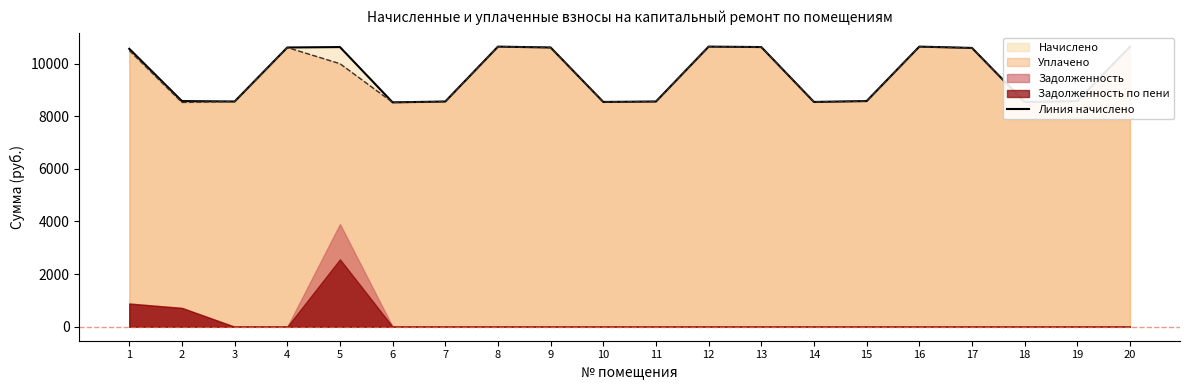

List the labels in order of value, smallest first.

6, 14, 18, 10, 3, 7, 11, 2, 15, 19, 1, 17, 4, 9, 5, 13, 8, 12, 16, 20